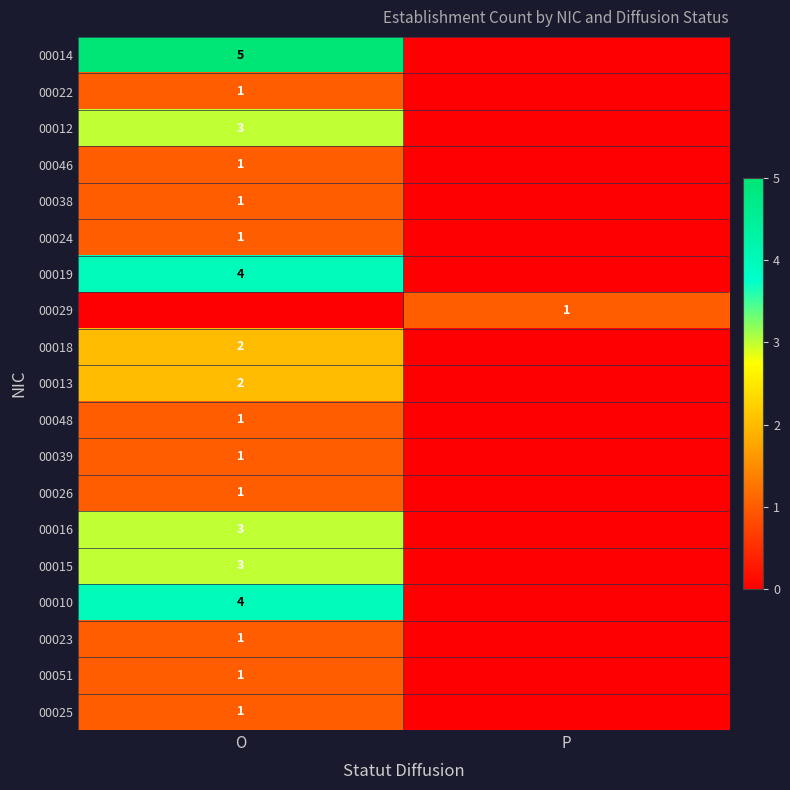

At which category is the sum across all series the highest?

O